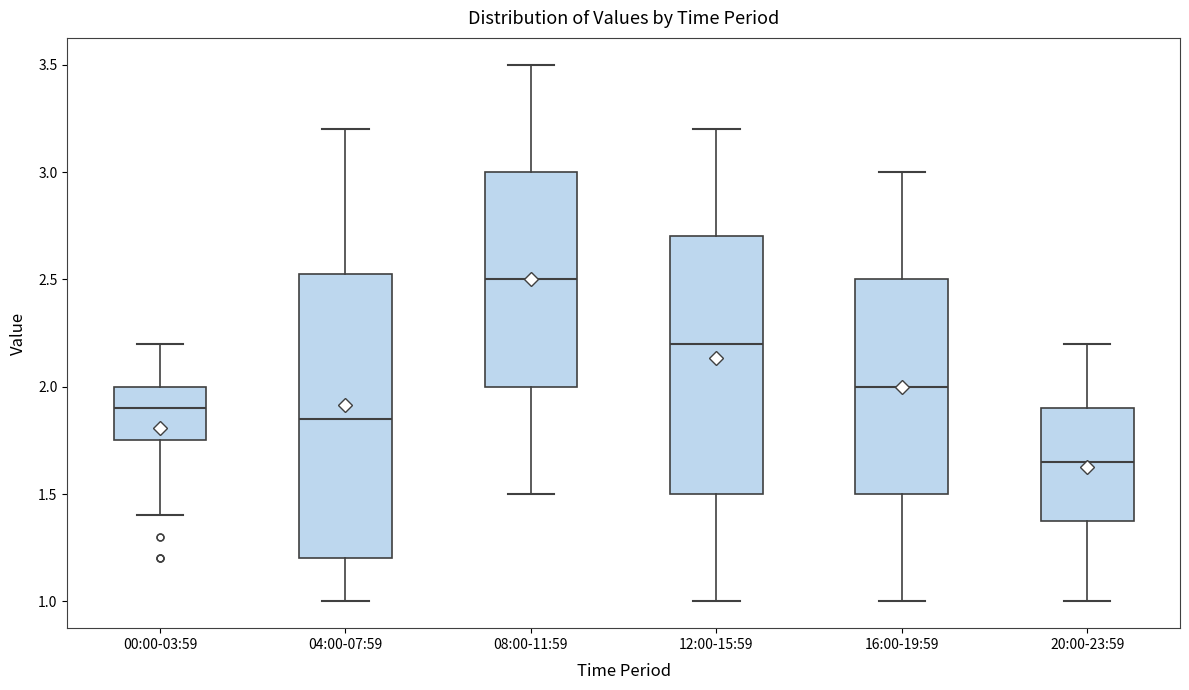

Which box's median line is the highest?

08:00-11:59